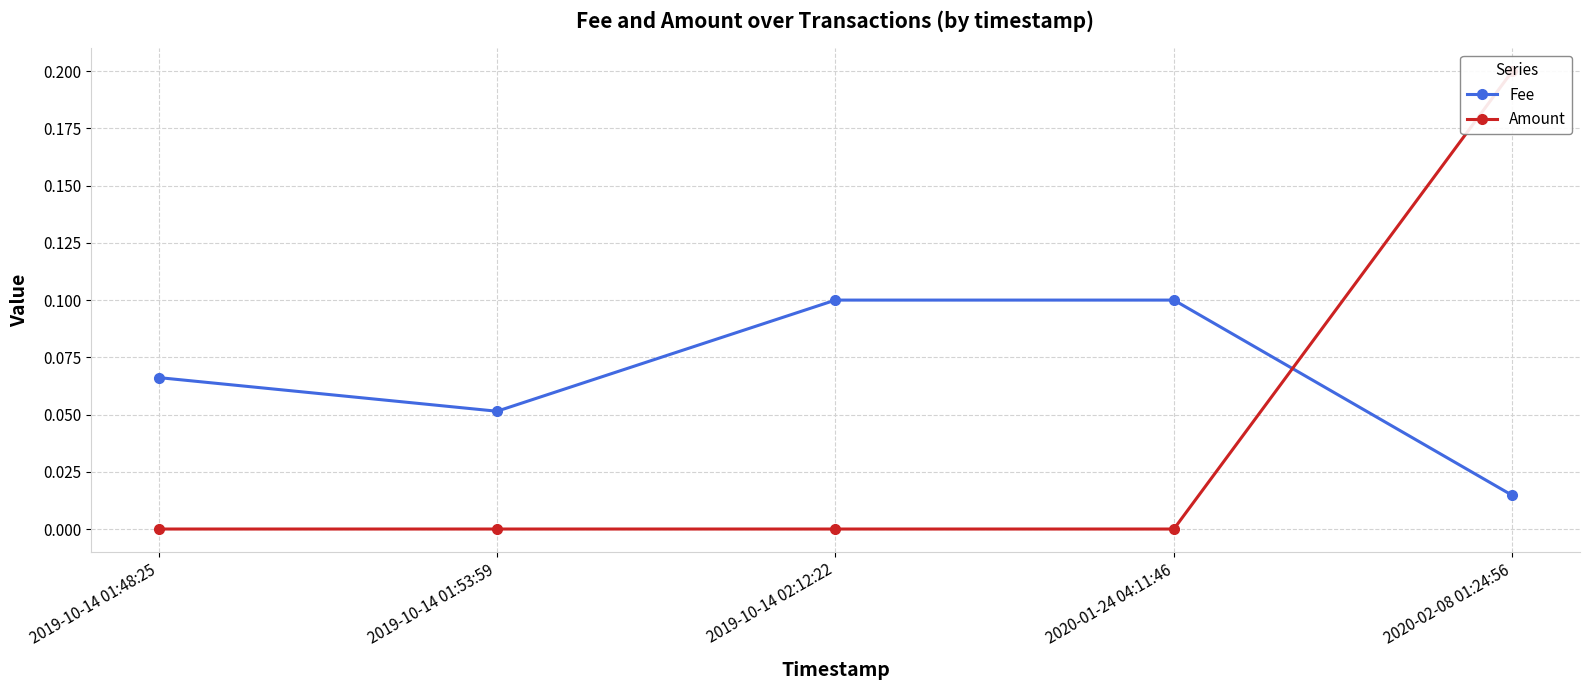

Where do Amount and Fee first cross each other?

2020-01-24 04:11:46 and 2020-02-08 01:24:56